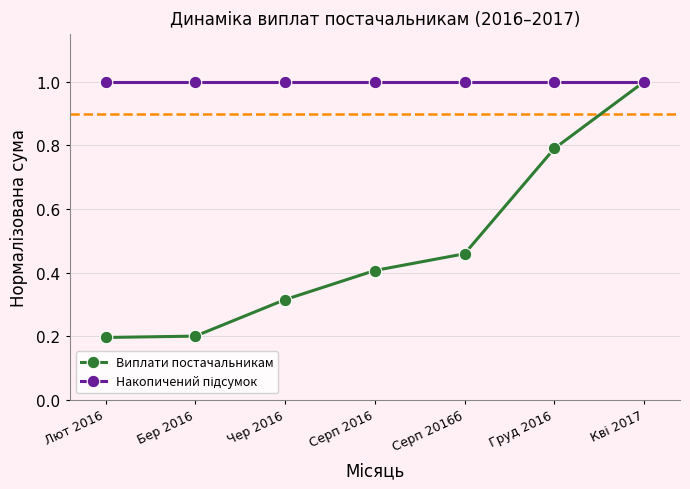

What position from the left is Серп 2016?

4